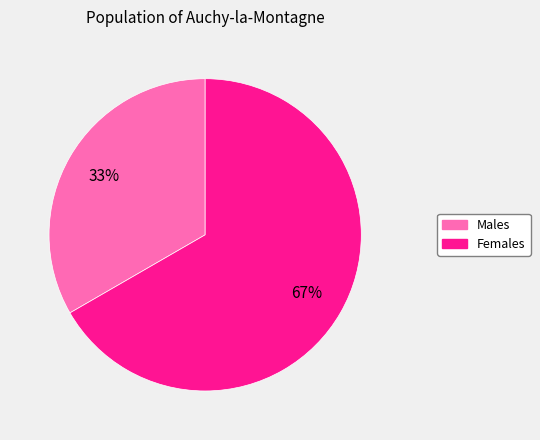

Is there any slice that represents more than half of the pie?

Yes